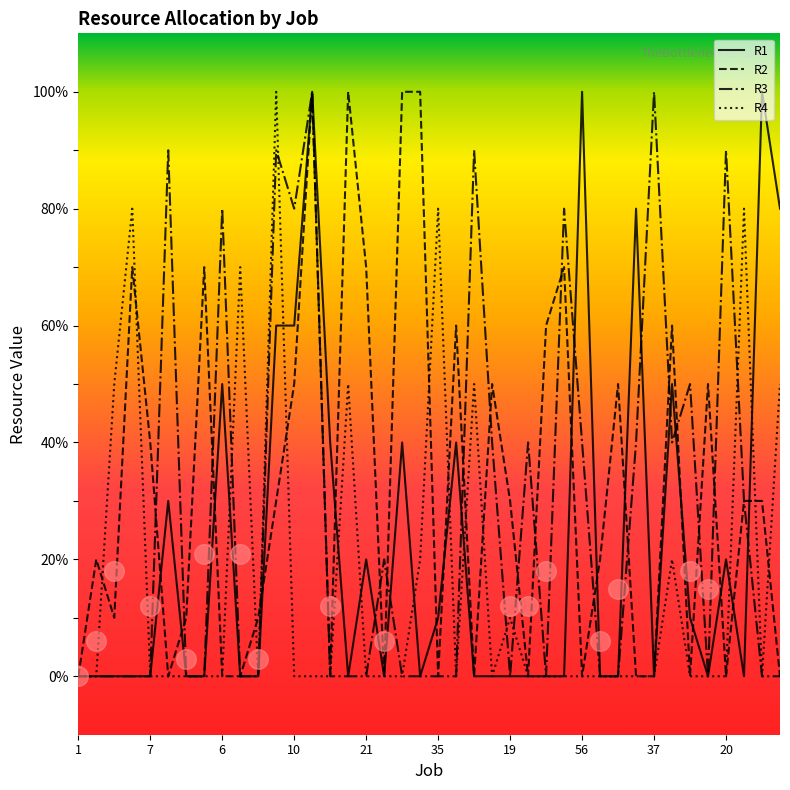

What are all the series names shown in the legend?

R1, R2, R3, R4